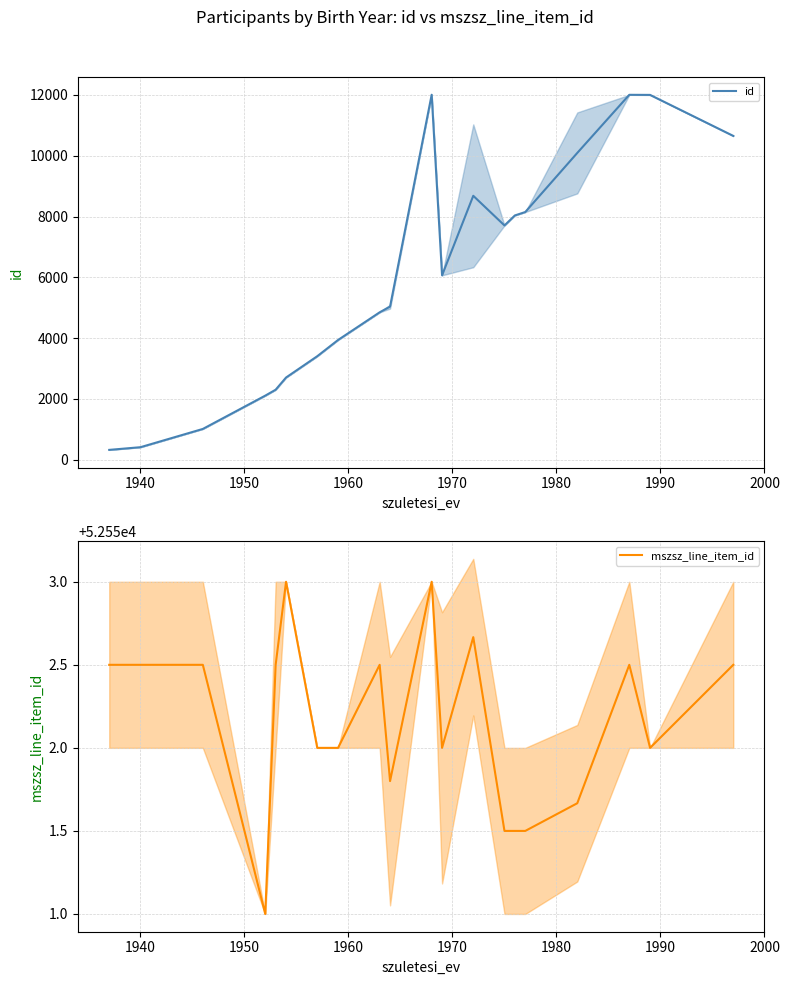

What are all the series names shown in the legend?

id, mszsz_line_item_id